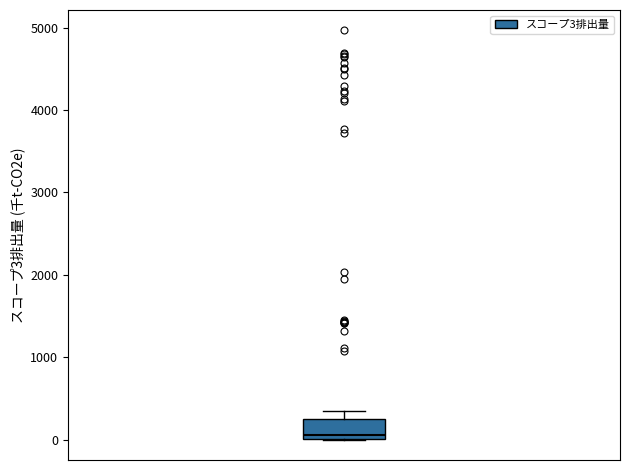

Where is the lower edge of the box on the y-axis? The values are not printed on the chart, so give them approximately, as read against the axis.

0